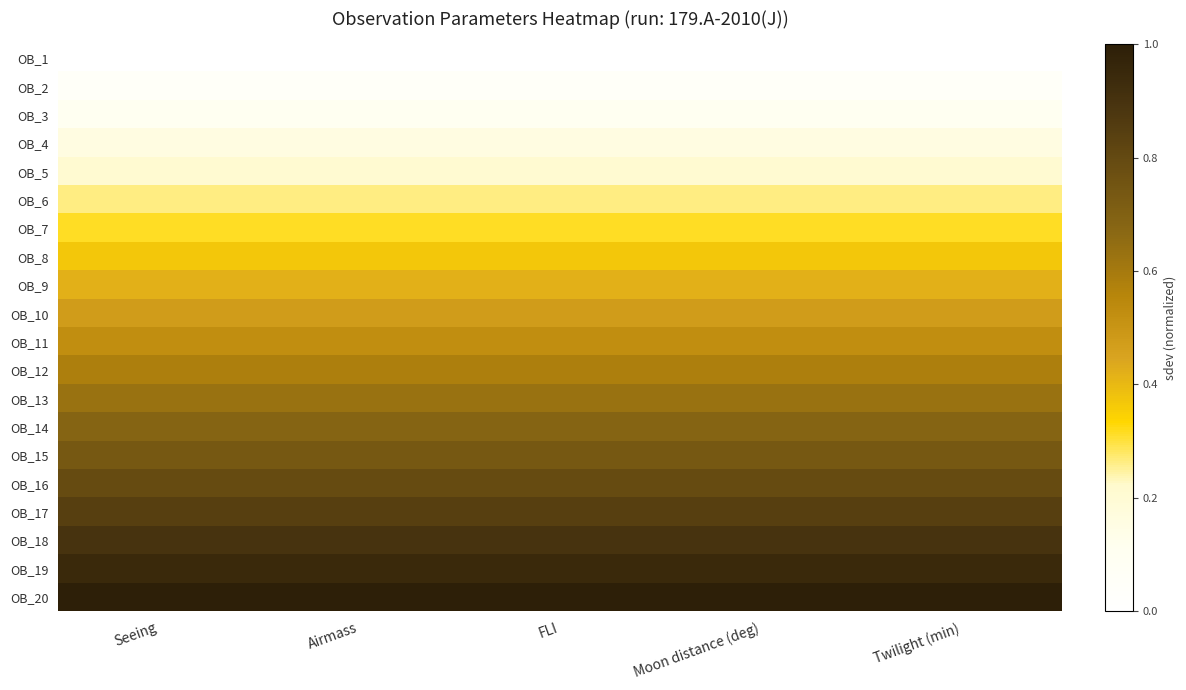

How many data points does each series have?

5